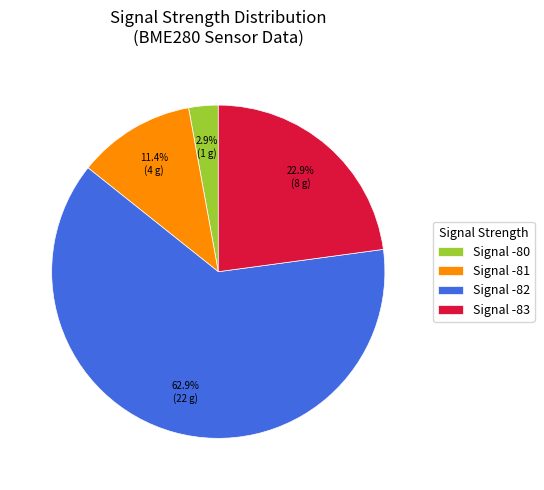

Which category has the smallest portion of the pie?

Signal -80